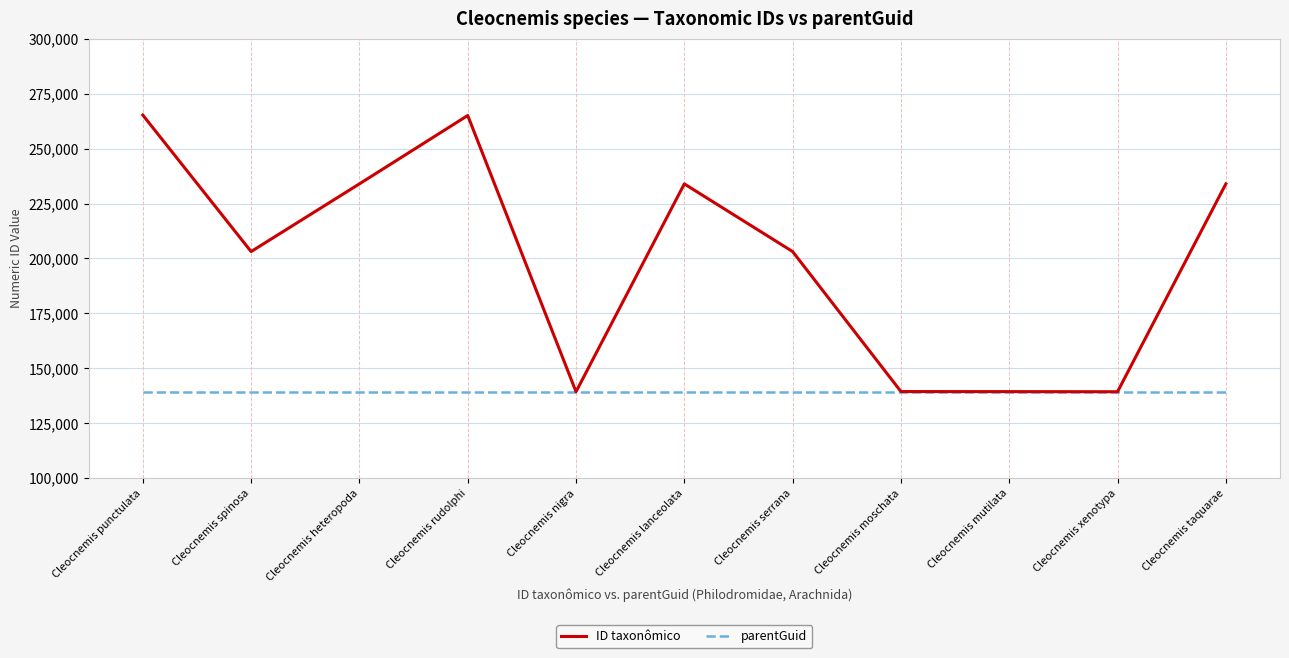

What is the difference between the second highest and minimum values in the ID taxonômico series?

125744